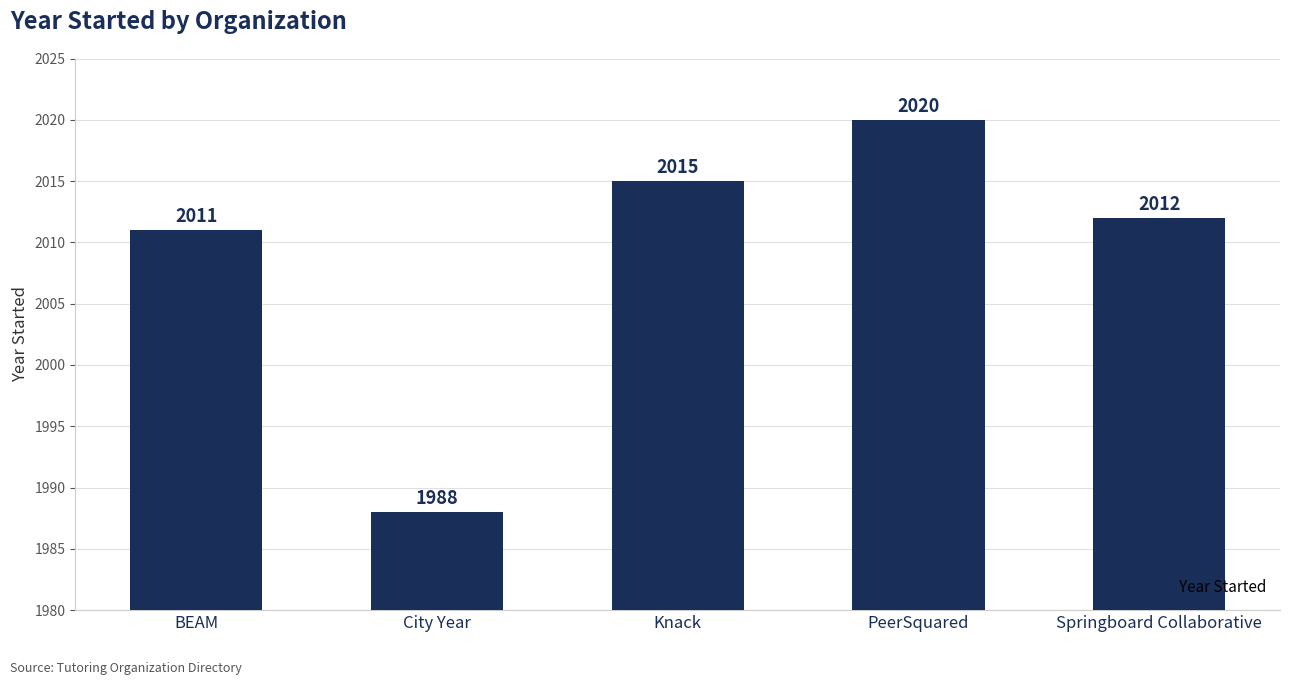

Is it true that the value at City Year is 1988?

True